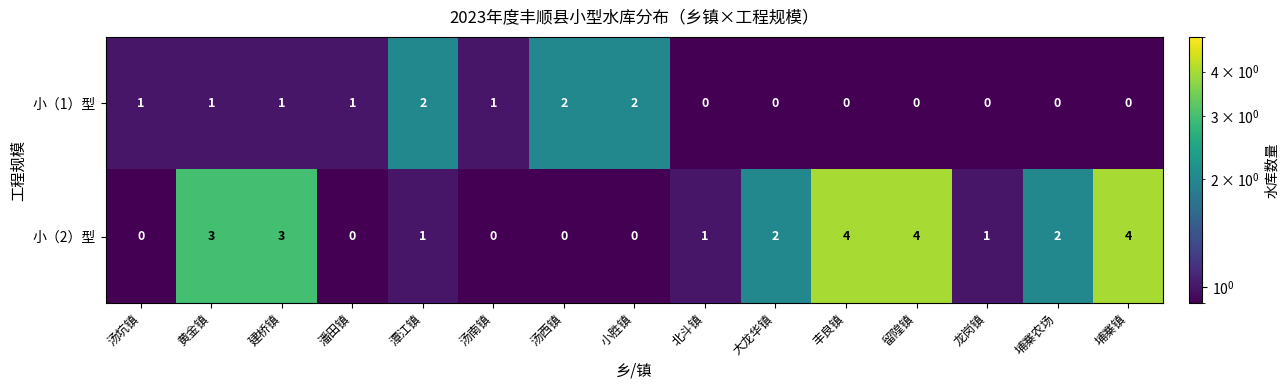

Which series changed the most between 汤坑镇 and 埔寨镇?

小（2）型